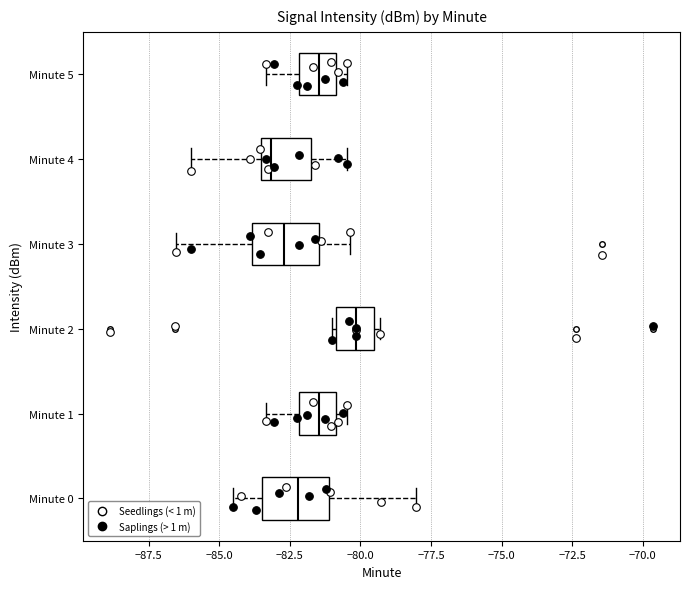

Reading bottom to top, transcribe this box plot: for each box, give where its median line is, the range the box spans, and where its two whiskers end, as read against the x-axis. The values are not printed on the chart, so give them approximately, as read against the axis.

Minute 0: median -82.0, box -83.5 to -81.0, whiskers -84.5 to -78.0
Minute 1: median -81.5, box -82.0 to -81.0, whiskers -83.5 to -80.5
Minute 2: median -80.0, box -81.0 to -79.5, whiskers -81.0 (just left of the box's left edge) to -79.5 (just right of the box's right edge)
Minute 3: median -82.5, box -84.0 to -81.5, whiskers -86.5 to -80.5
Minute 4: median -83.0, box -83.5 to -82.0, whiskers -86.0 to -80.5
Minute 5: median -81.5, box -82.0 to -81.0, whiskers -83.5 to -80.5